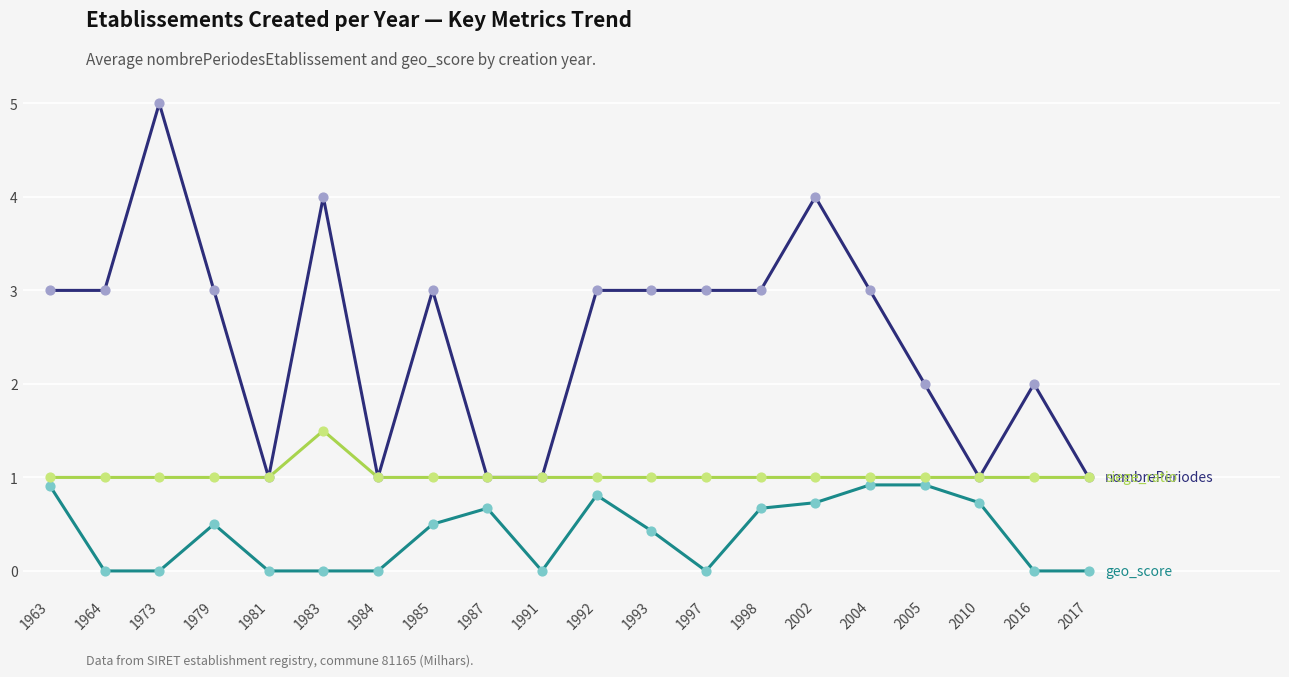

What is the difference between the highest and lowest values at 2005?

1.1